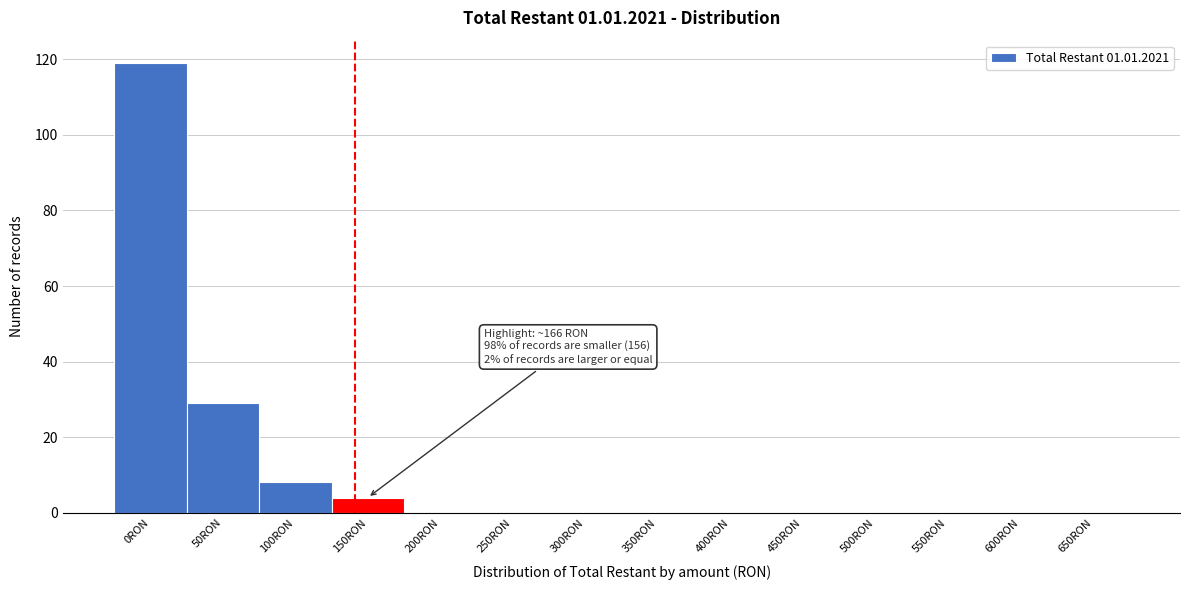

Reading left to right, what are all the values shown in this chart?

0RON=119	50RON=29	100RON=8	150RON=4	200RON=0	250RON=0	300RON=0	350RON=0	400RON=0	450RON=0	500RON=0	550RON=0	600RON=0	650RON=0